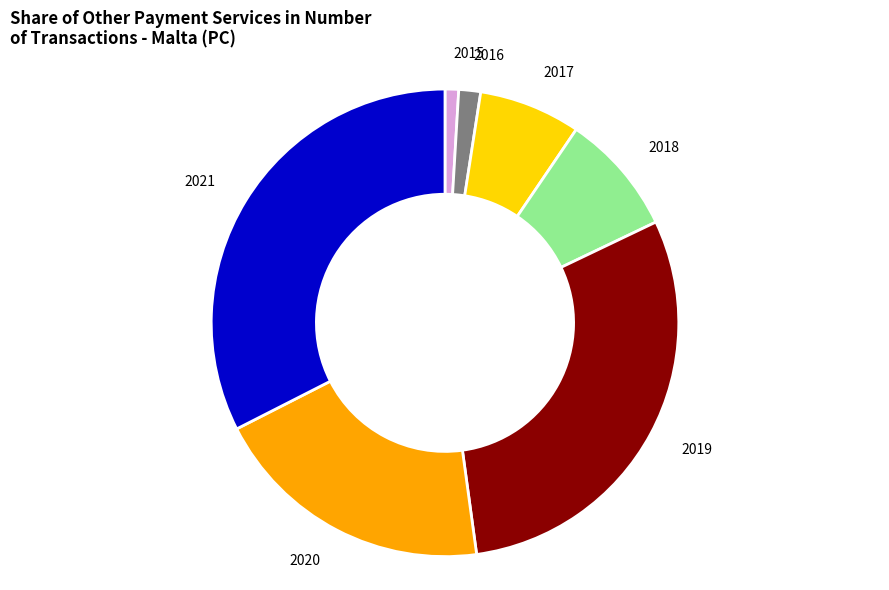

Do 2021 and 2015 together represent more than half of the pie?

No